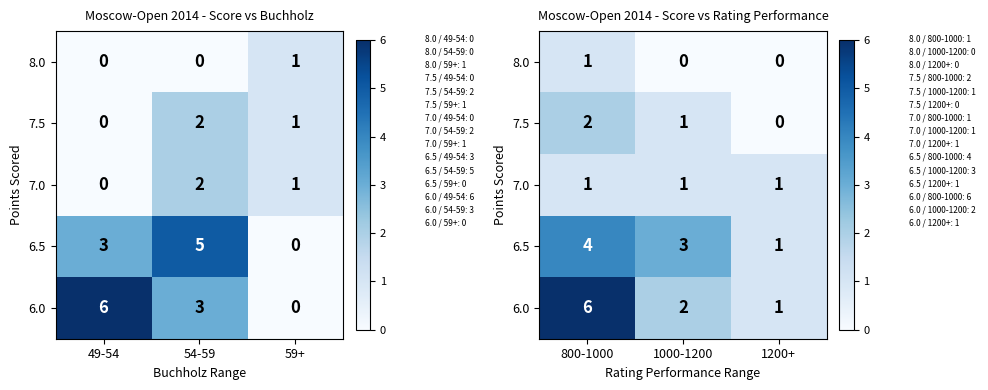

Is the value of 8.0 at 800-1000 greater than the value of 6.5 at 1200+?

No